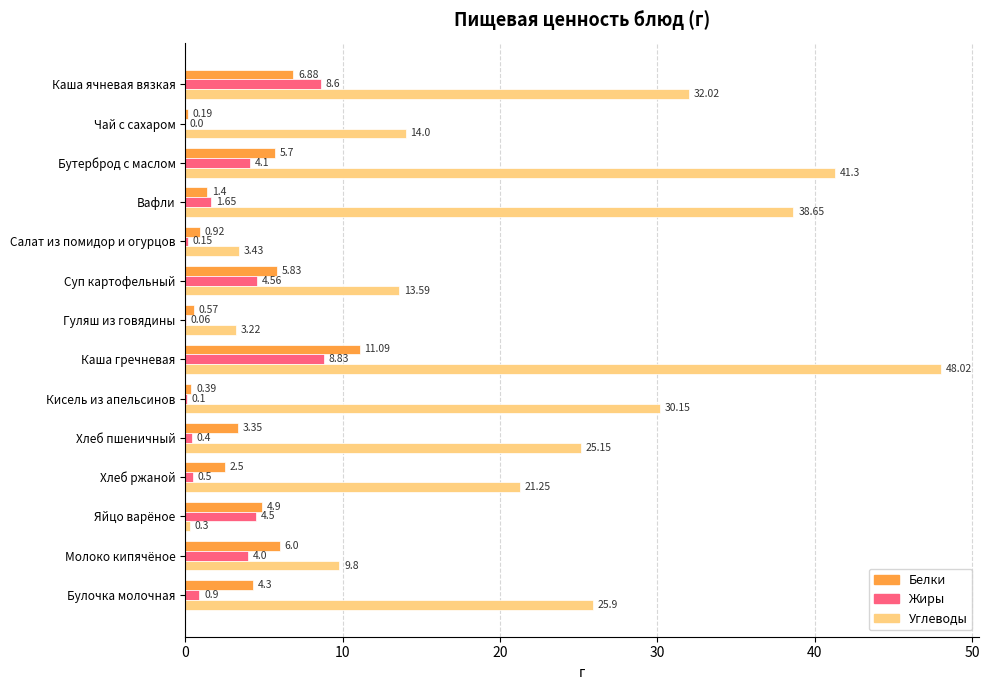

Where is Жиры nearest to the value 4?

Молоко кипячёное